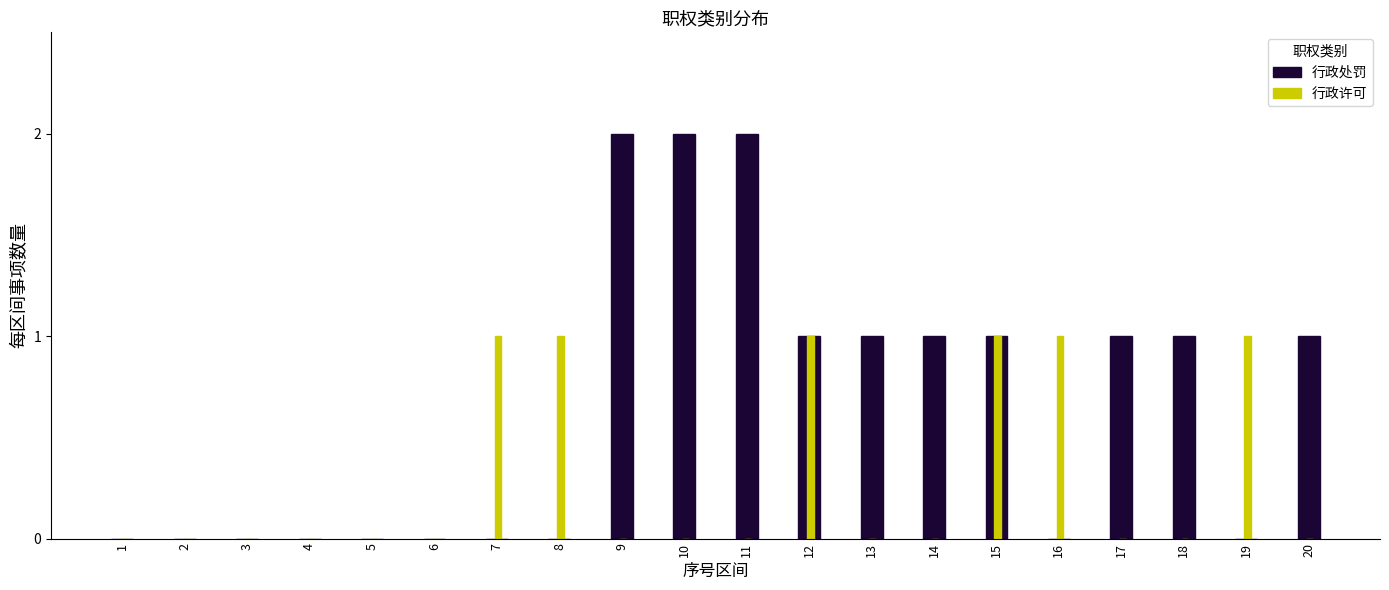

Which series changed the most between 9 and 14?

行政处罚